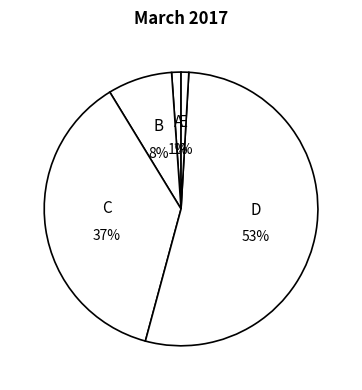

How many segments does this pie chart have?

5